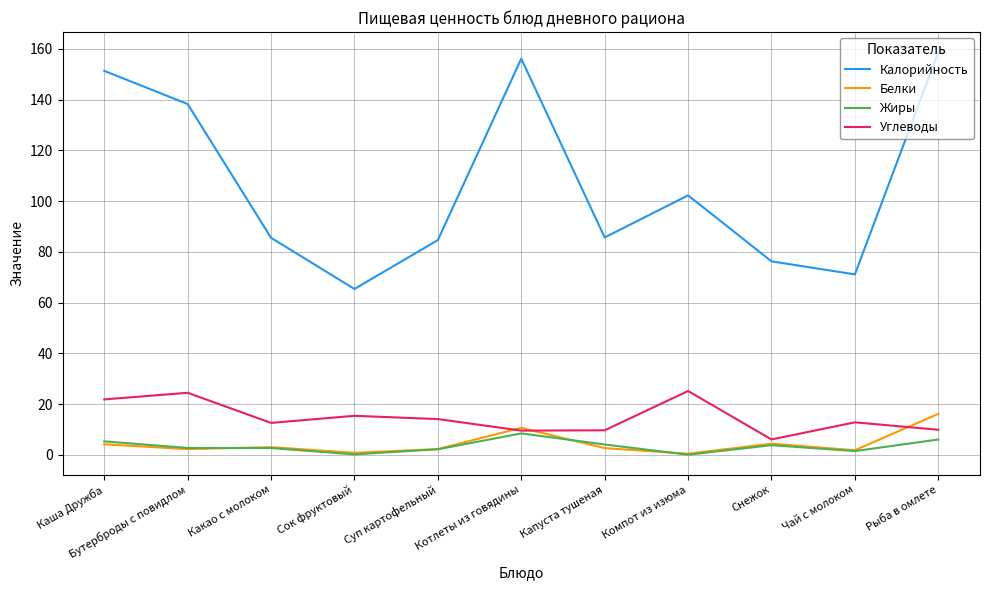

What is the highest value of the Белки series?

16.1